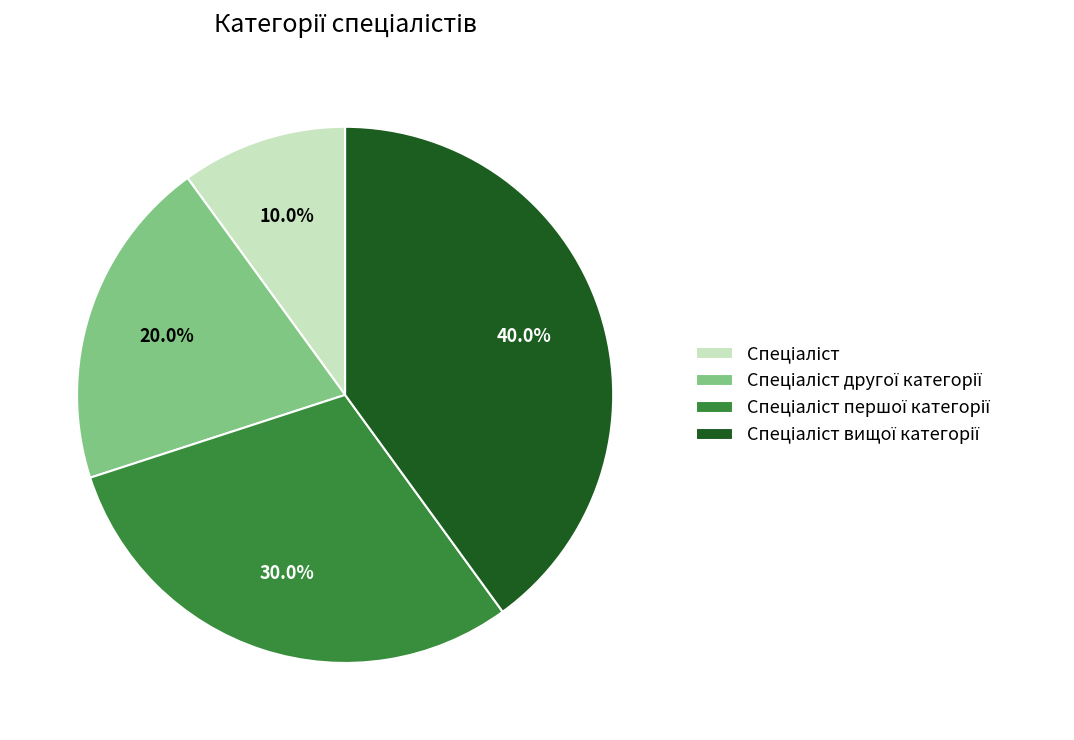

To the nearest percent, what is the difference between the largest and smallest slice percentages?

30%